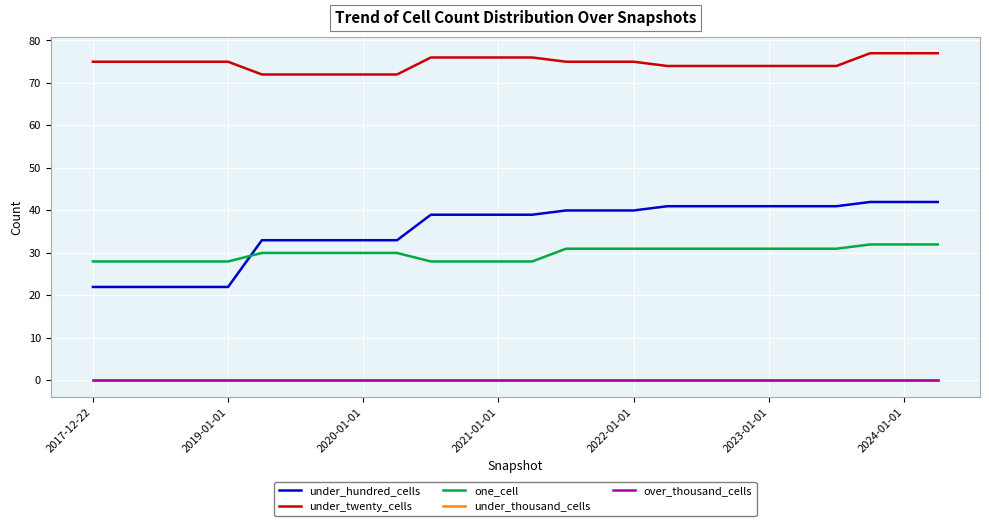

Does the chart have visible grid lines?

Yes